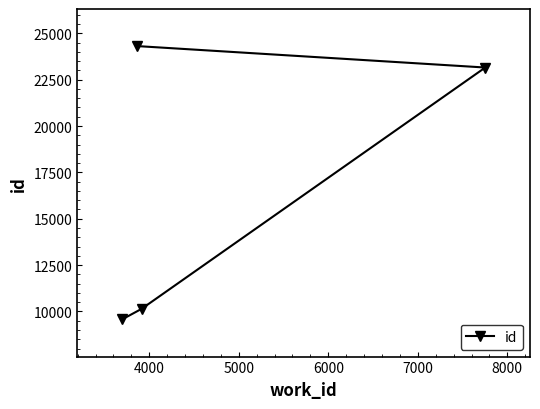

What is the value of the 2nd point from the left?

24311